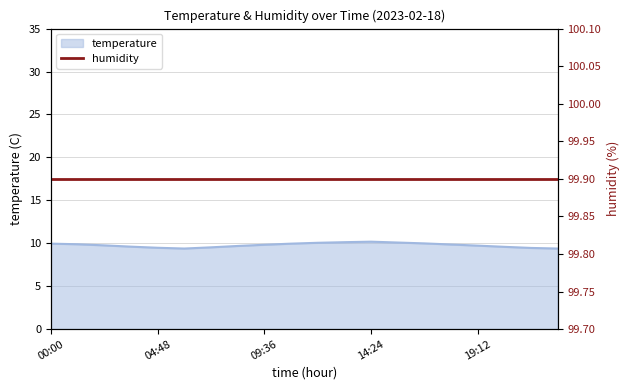

True or false: the data shows 9.7 at 08:24.

True